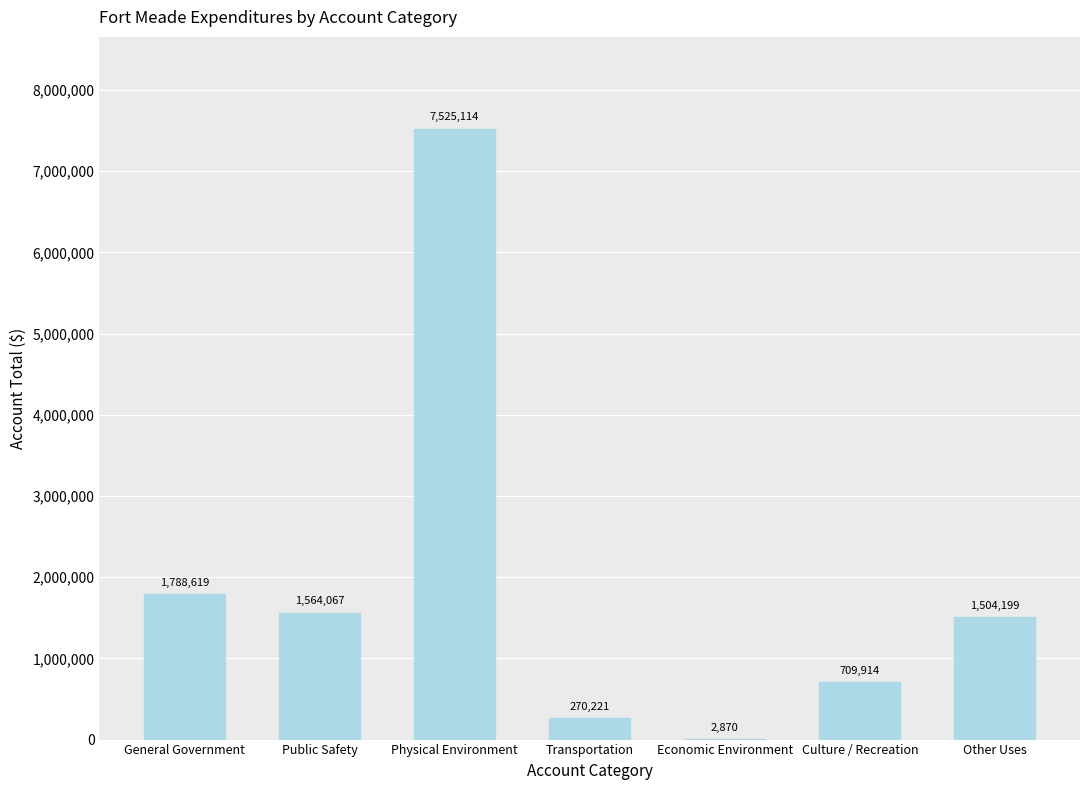

The chart shows a value of 709914 at Culture / Recreation. True or false?

True